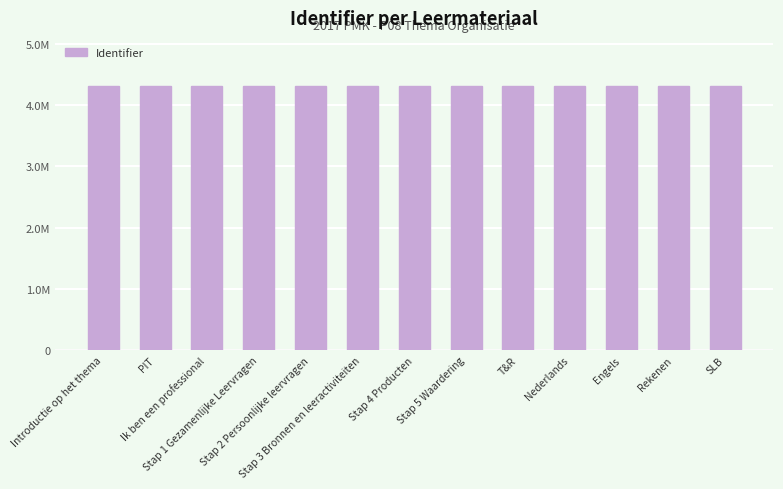

List the labels in order of value, largest first.

SLB, Rekenen, Engels, Nederlands, T&R, Stap 5 Waardering, Stap 4 Producten, Stap 3 Bronnen en leeractiviteiten, Stap 2 Persoonlijke leervragen, Stap 1 Gezamenlijke Leervragen, Ik ben een professional, PIT, Introductie op het thema